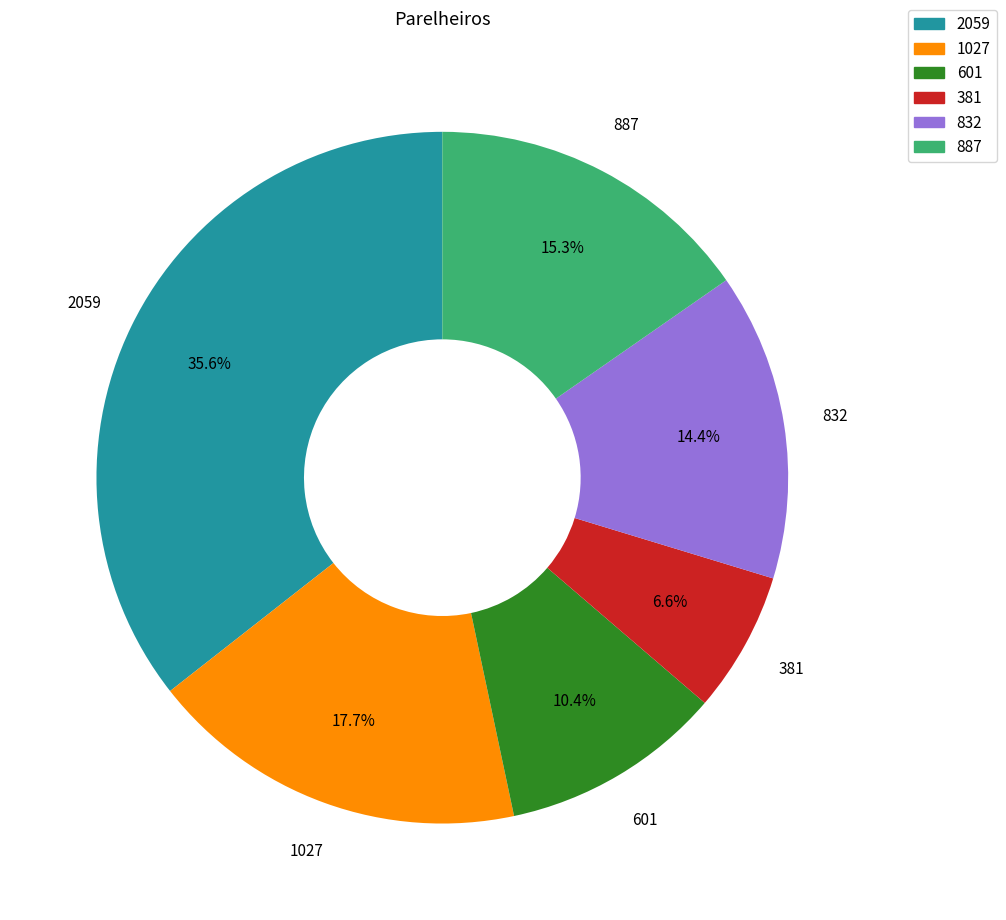

How many slices are in this pie chart?

6